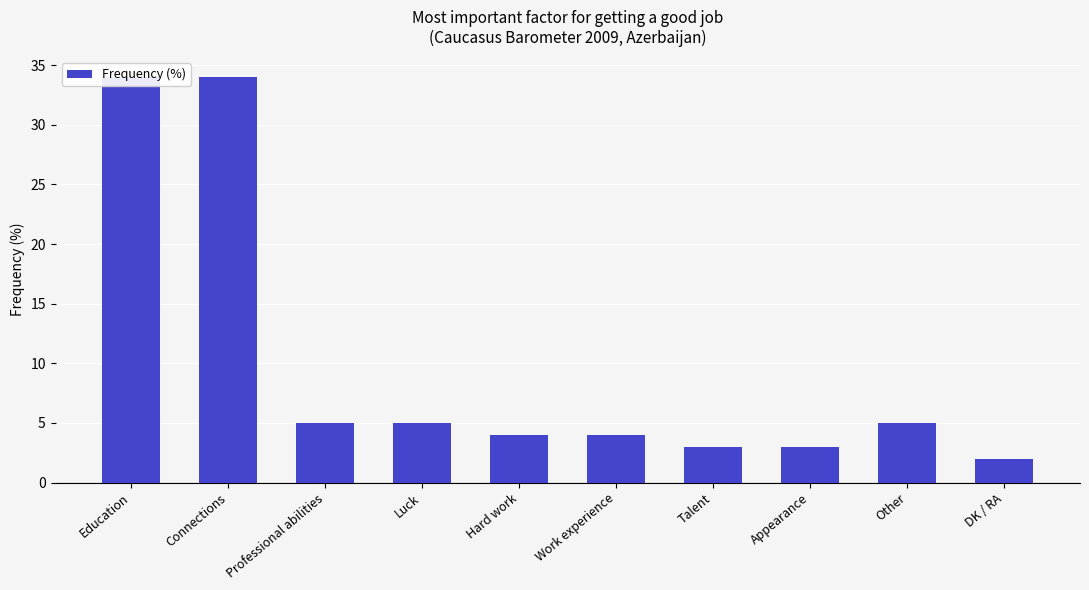

Reading left to right, transcribe all the data shown in this chart.

34	34	5	5	4	4	3	3	5	2